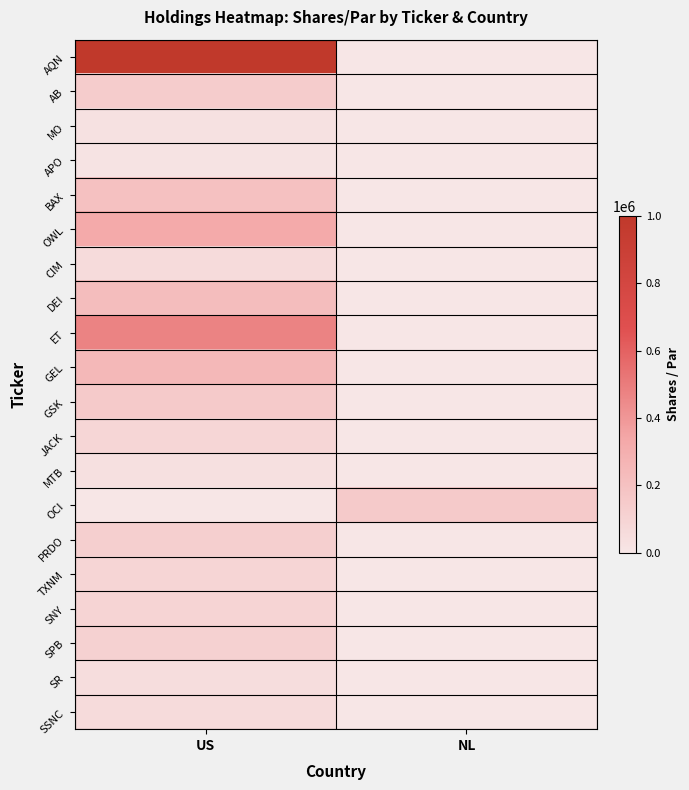

At NL, list the series in order from smallest to largest.

AQN, AB, MO, APO, BAX, OWL, CIM, DEI, ET, GEL, GSK, JACK, MTB, PRDO, TXNM, SNY, SPB, SR, SSNC, OCI